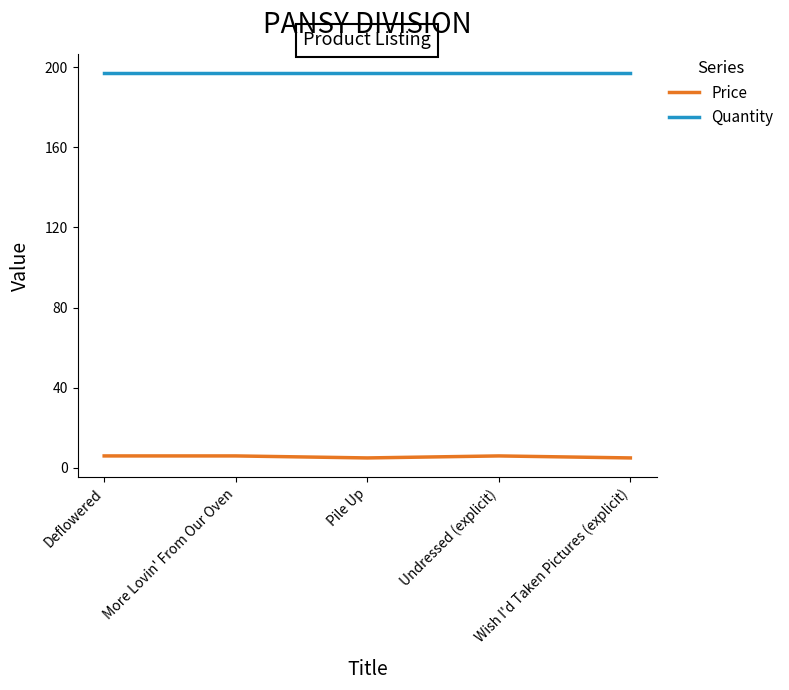

What value does the Quantity series have at Pile Up?

197.0